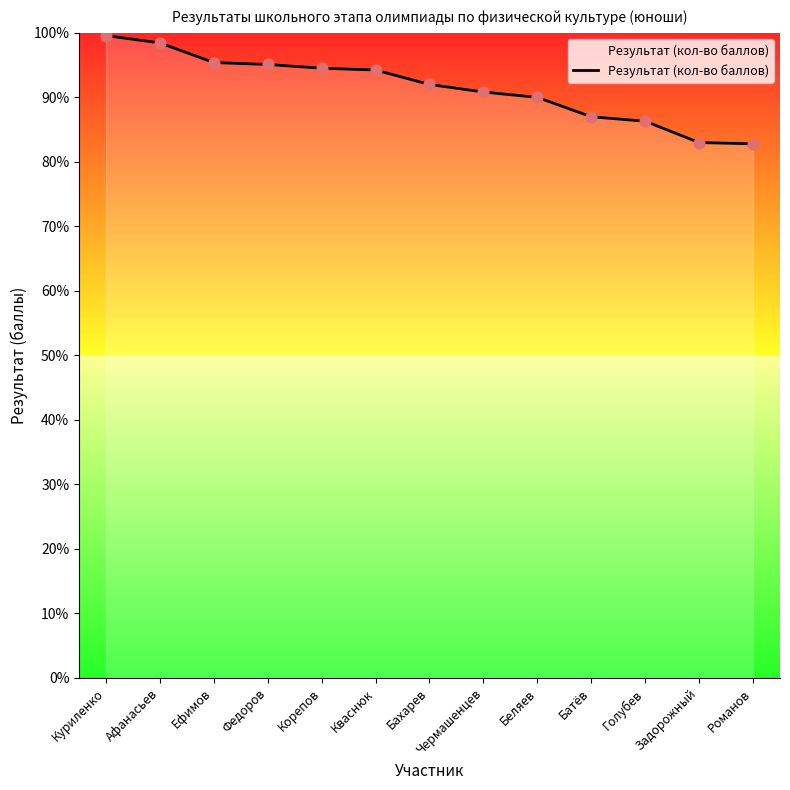

Which has a higher value, Голубев or Бахарев?

Бахарев